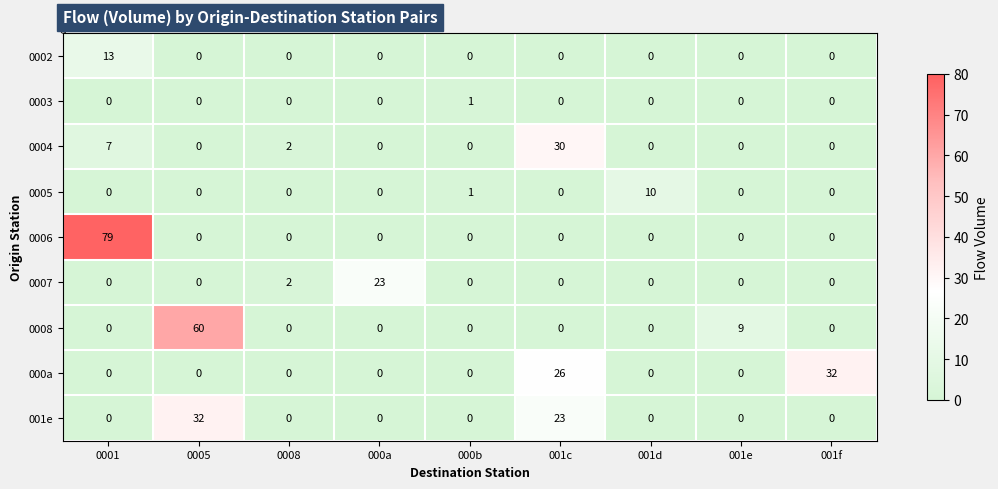

At how many categories does at least one series exceed 68?

1